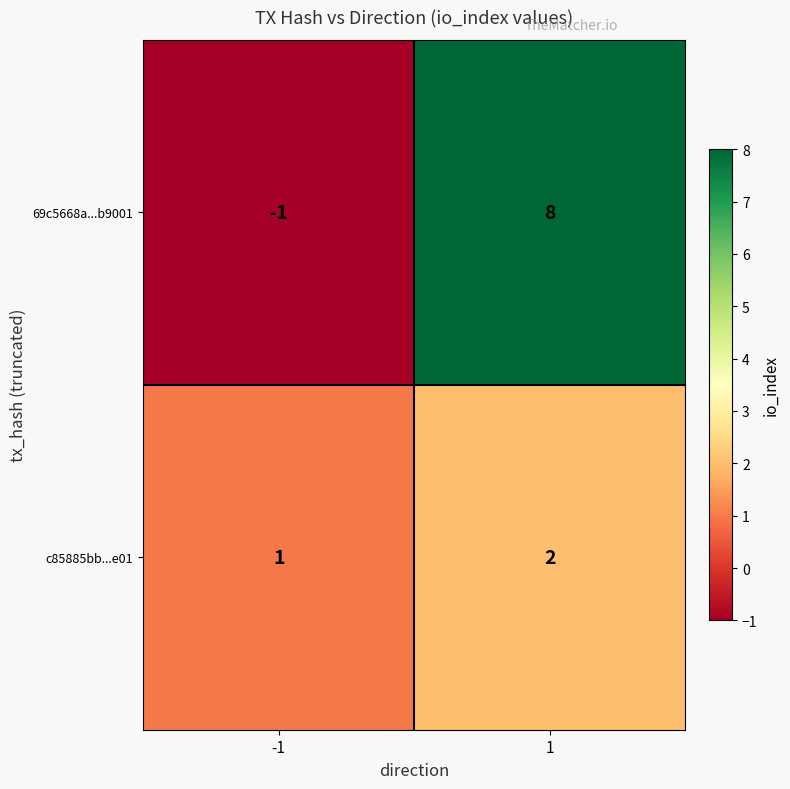

True or false: 69c5668a...b9001 has a value of 8 at 1.

True